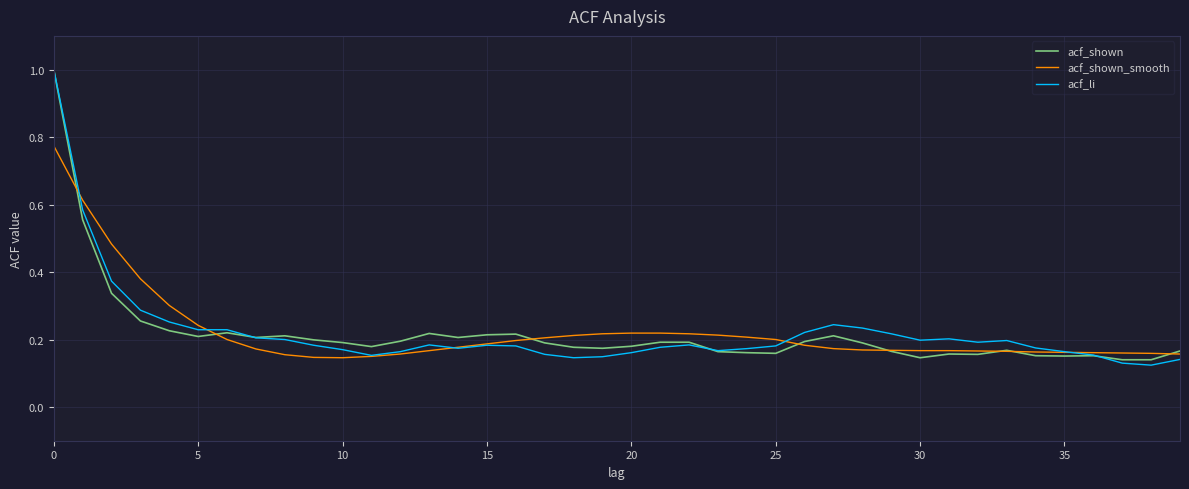

True or false: acf_shown has more than 0 points higher than both neighbors.

True